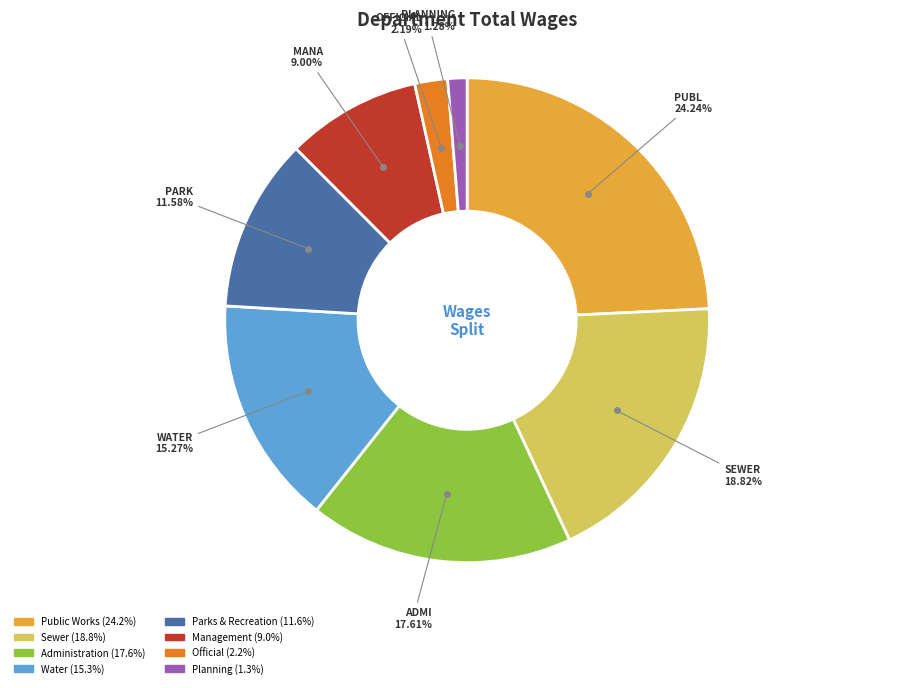

To the nearest percent, what percentage of the pie is Planning?

1%